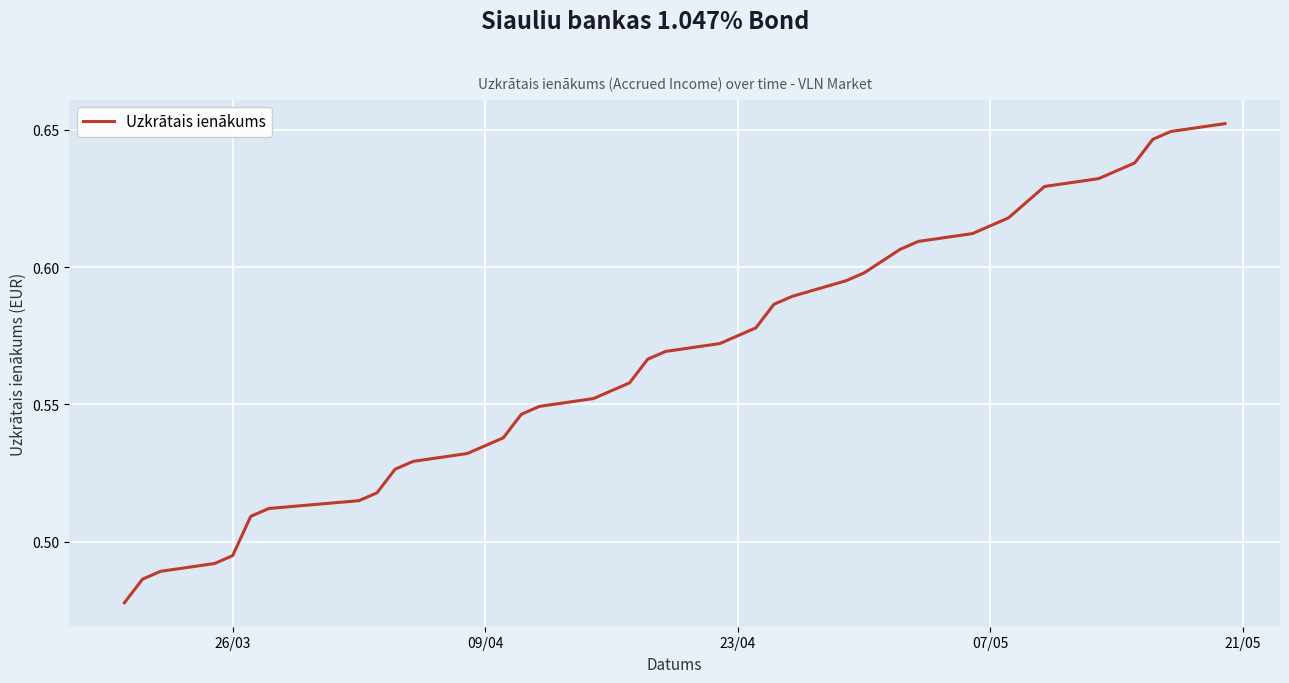

How many lines are shown in the chart?

1